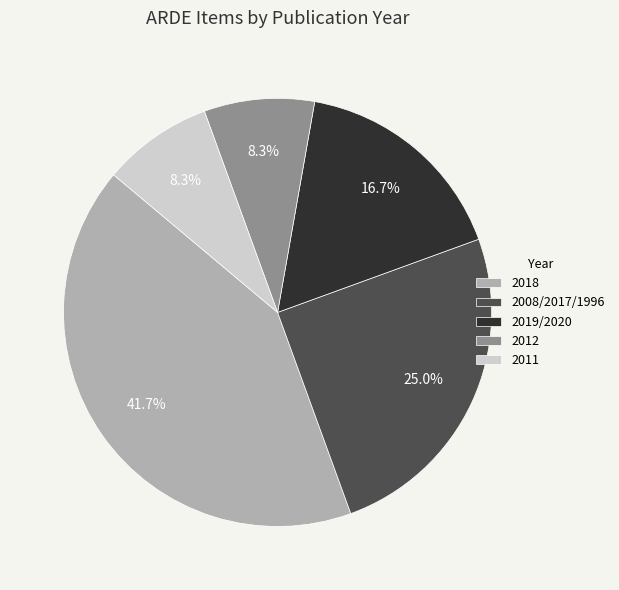

To the nearest percent, what percentage of the pie is 2012?

8%